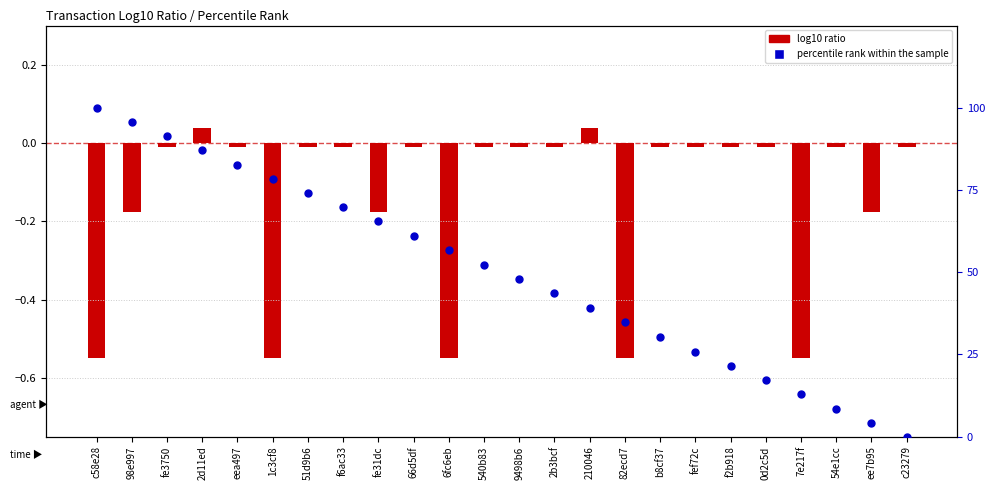

Which series has the widest spread of Y values?

percentile rank within the sample